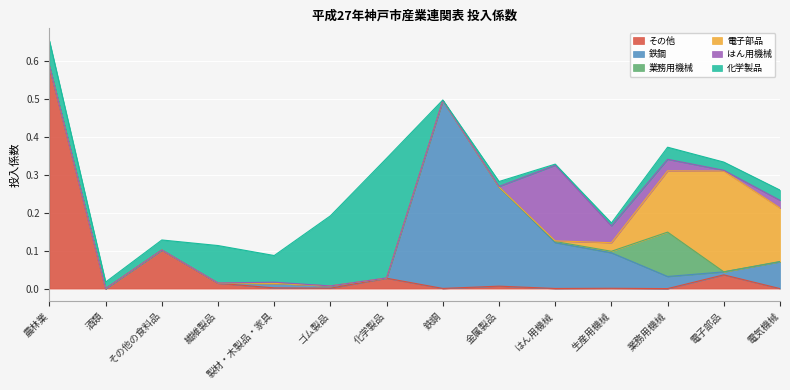

What is the sum of all その他 values?

0.8